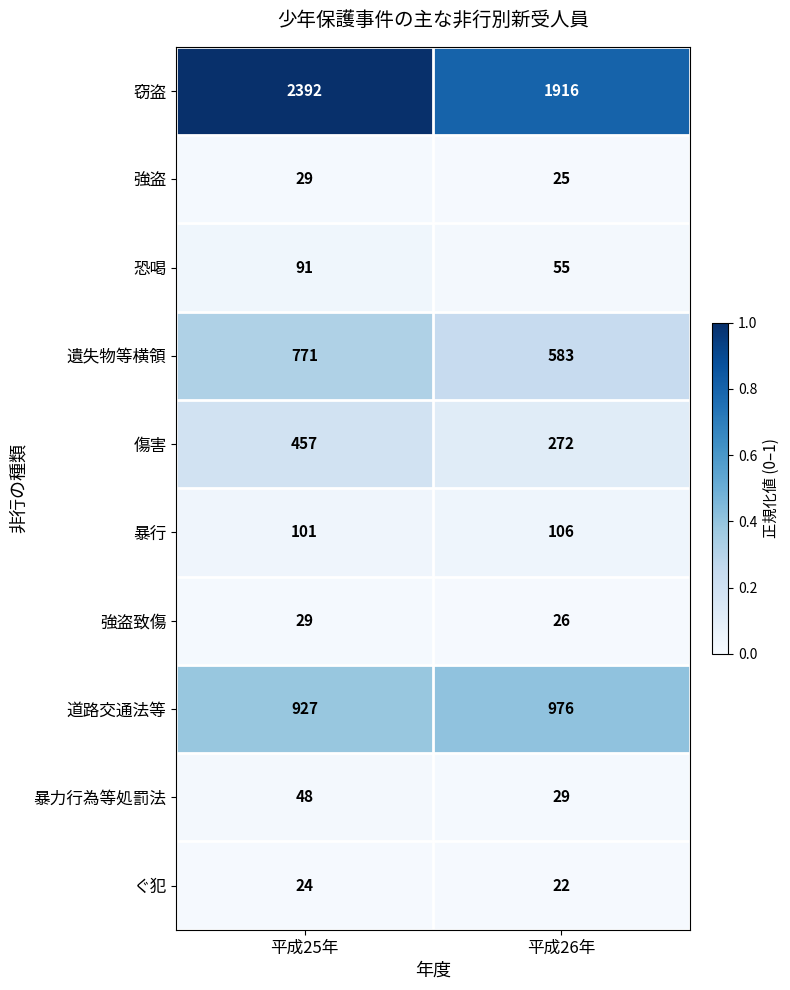

True or false: 強盗致傷 has a value of 26 at 平成26年.

True